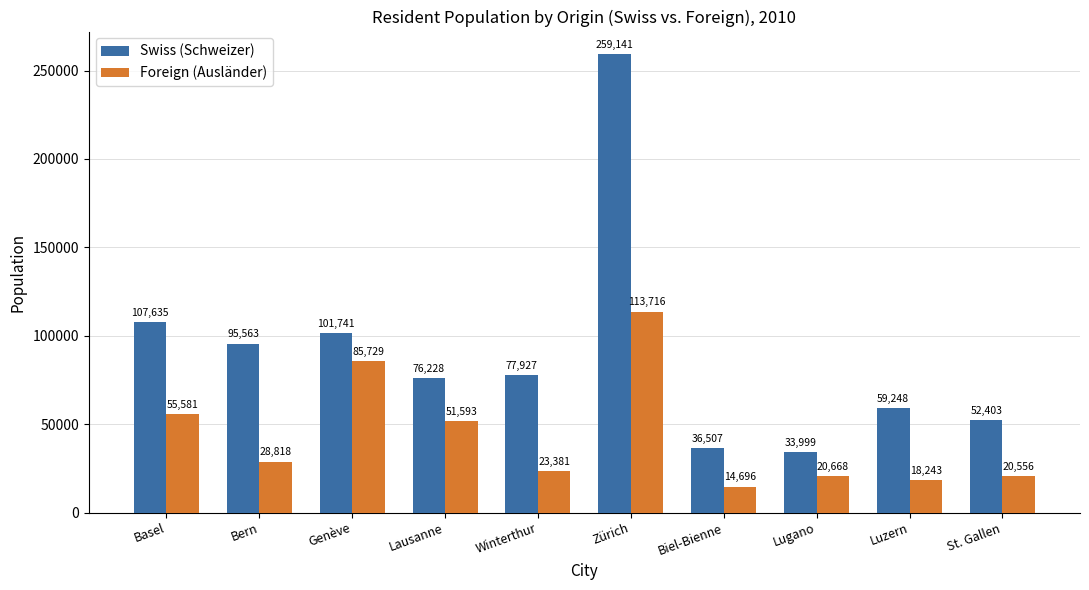

Where does the Foreign (Ausländer) series first go above 28818?

Basel